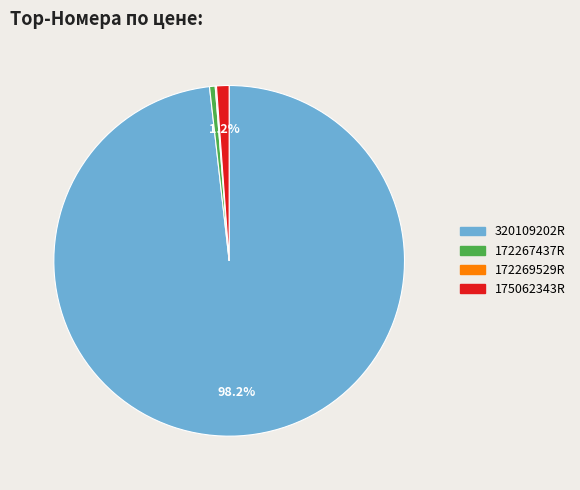

Is there a majority slice in this chart?

Yes